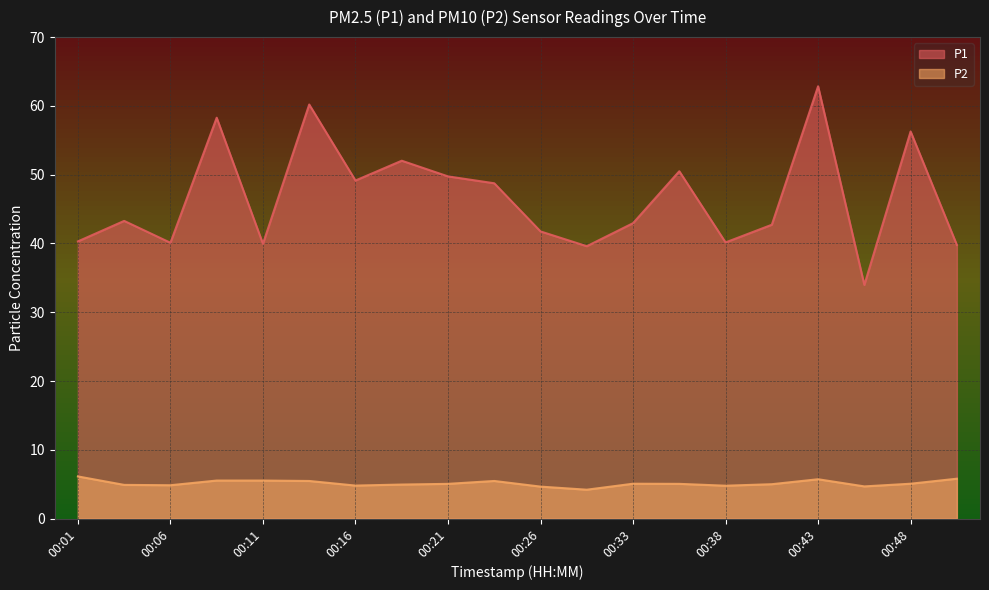

At 00:50, list the series in order from smallest to largest.

P2, P1